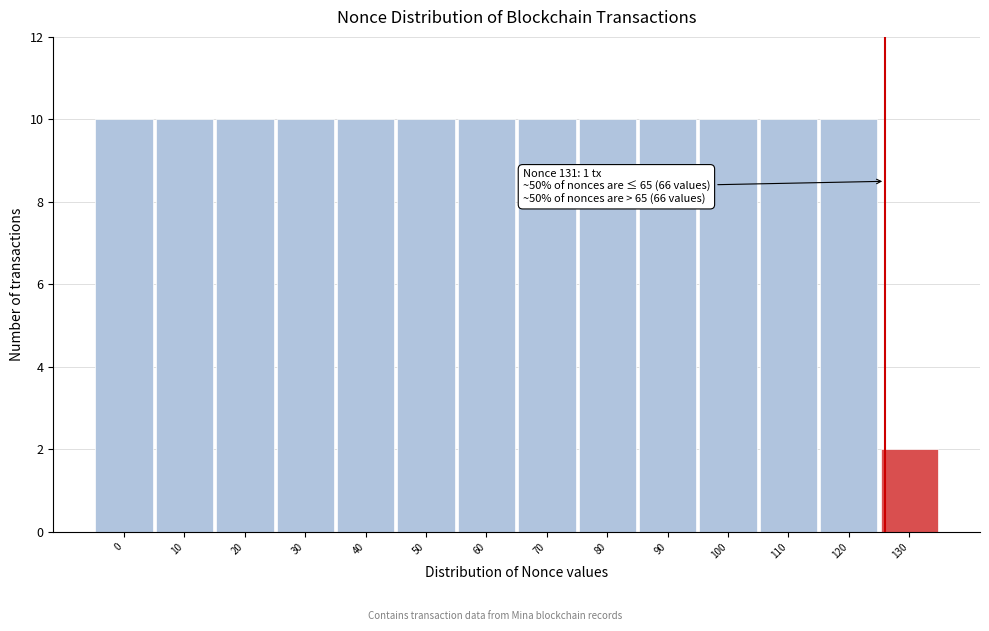

Reading right to left, list all the values displayed in this chart.

2	10	10	10	10	10	10	10	10	10	10	10	10	10